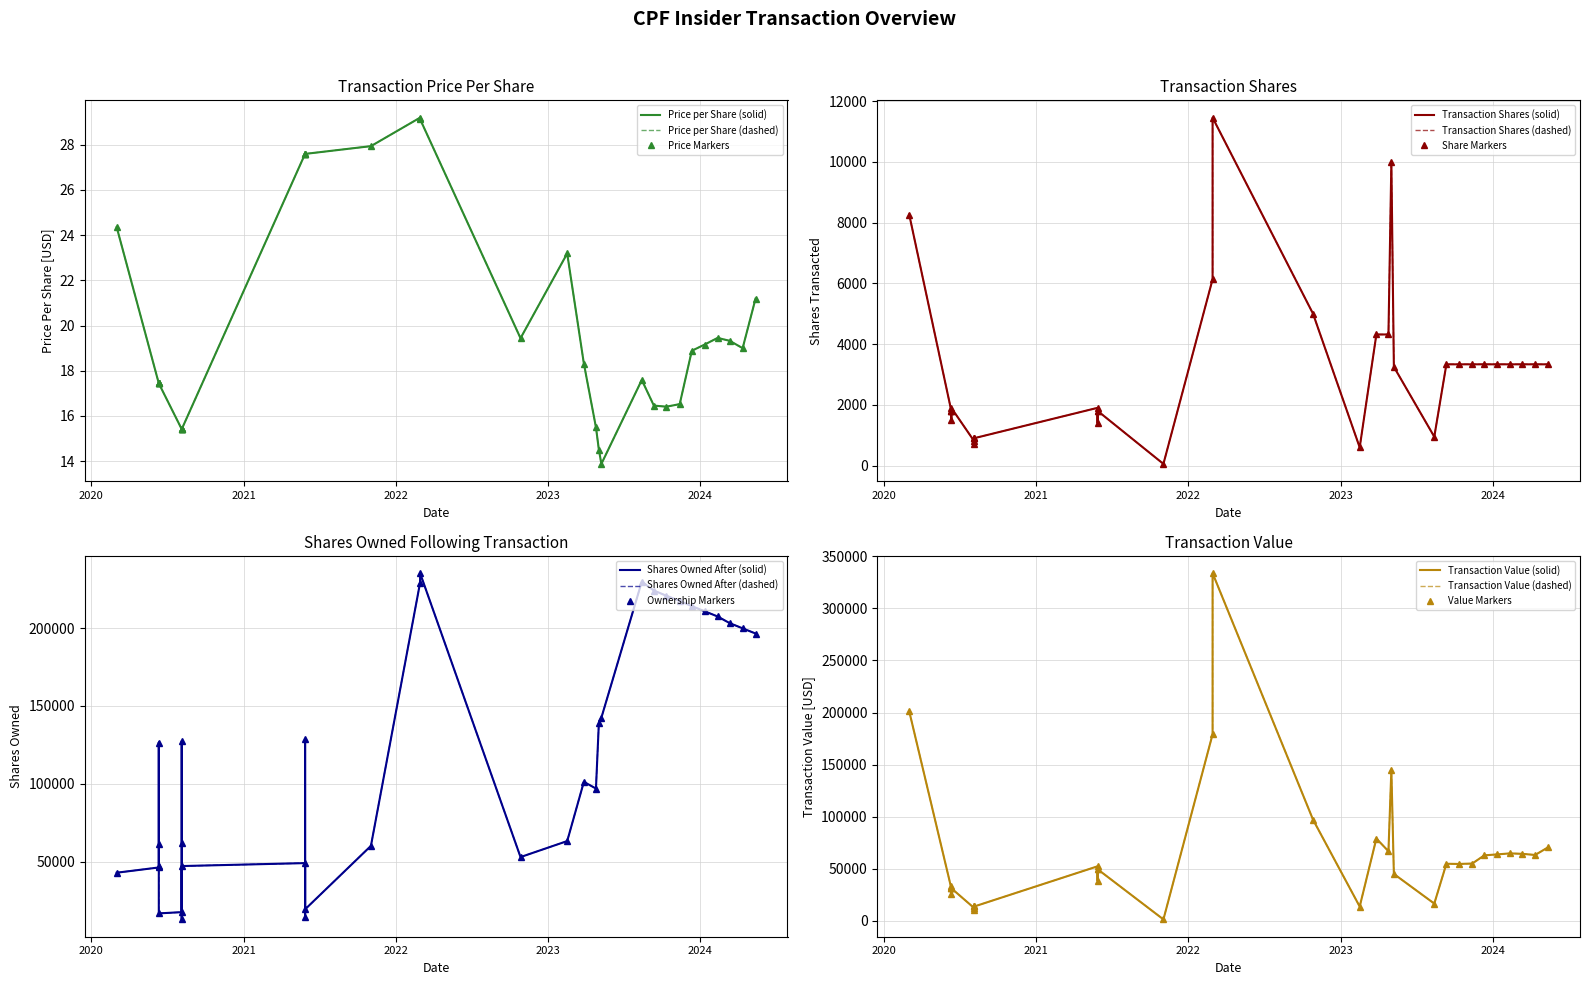

How many interior local peaks does the transactionValue series have?

9